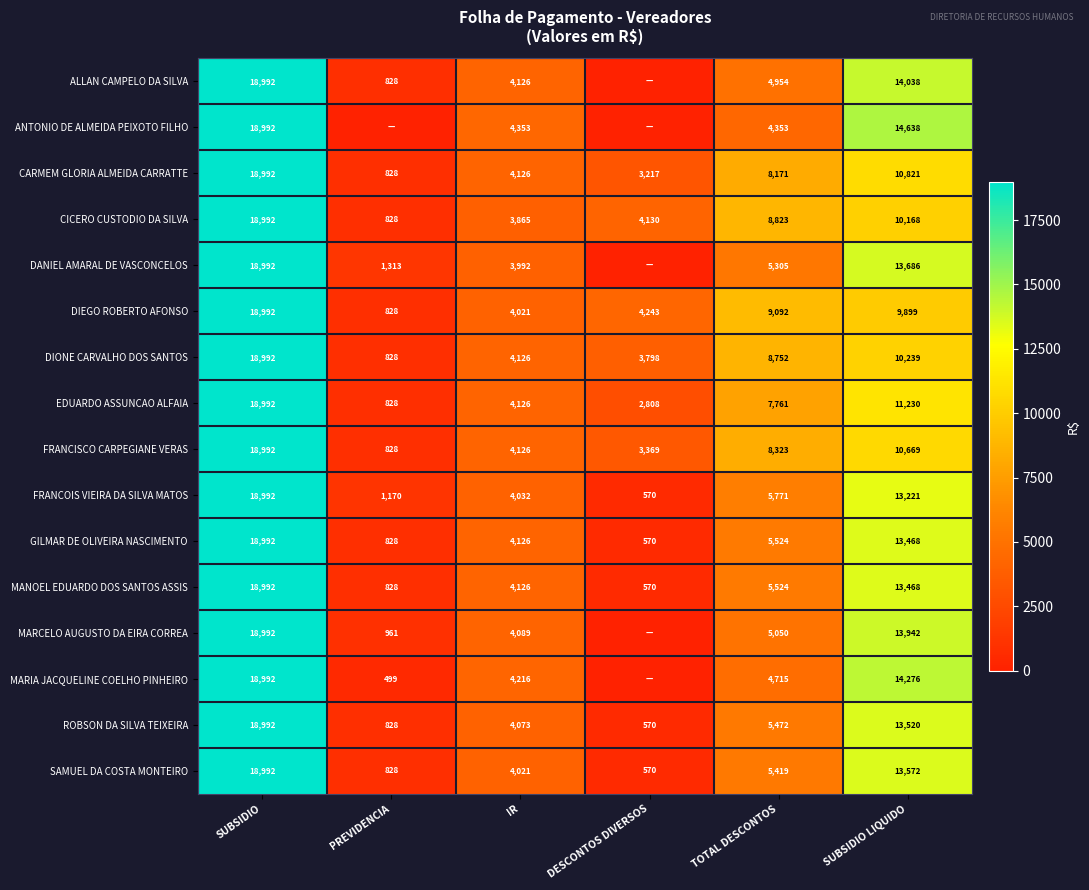

Where is EDUARDO ASSUNCAO ALFAIA nearest to the value 9910?

SUBSIDIO LIQUIDO